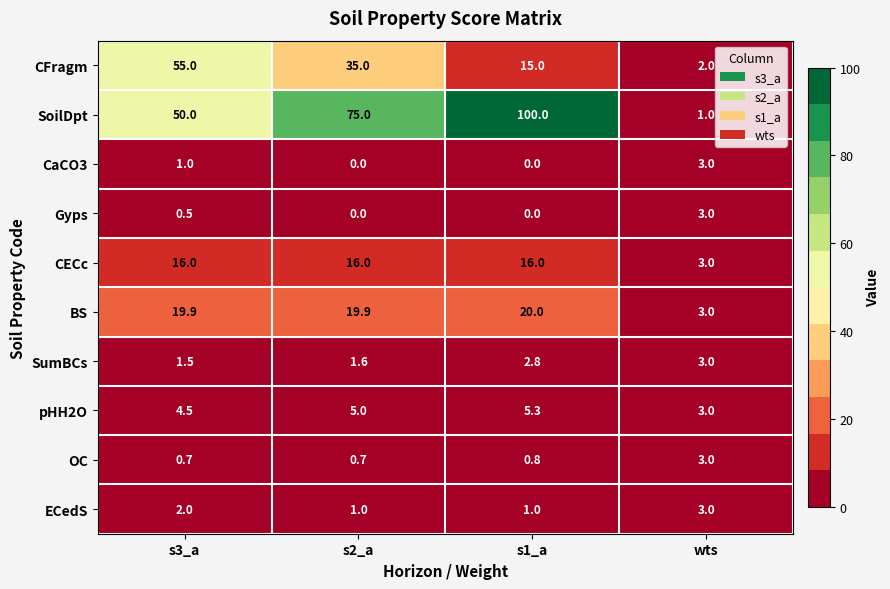

What is the difference between the CFragm values at s1_a and s2_a?

20.0